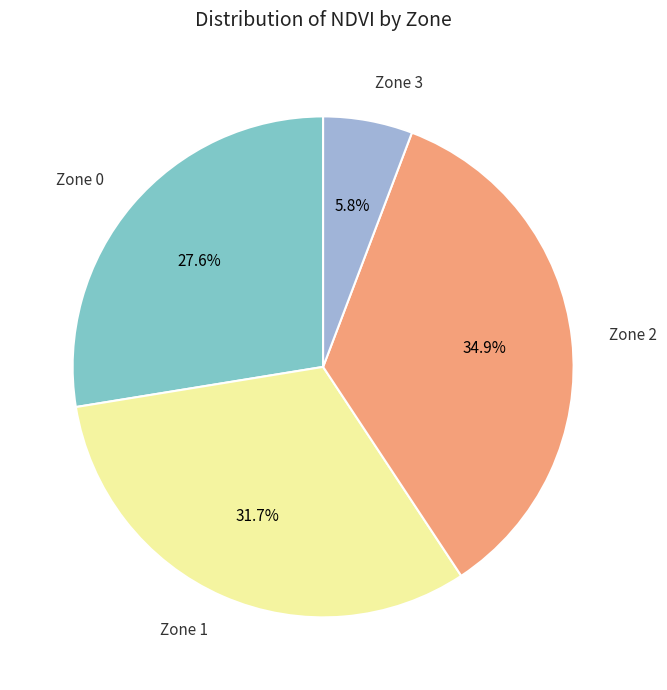

Is there any slice that represents more than half of the pie?

No